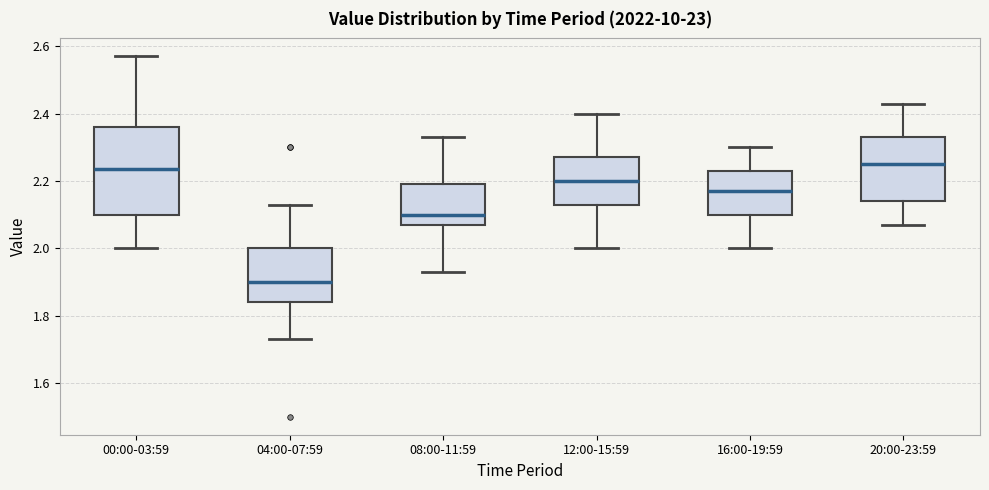

Comparing the boxes themselves (not the whiskers), which one is the tallest?

00:00-03:59